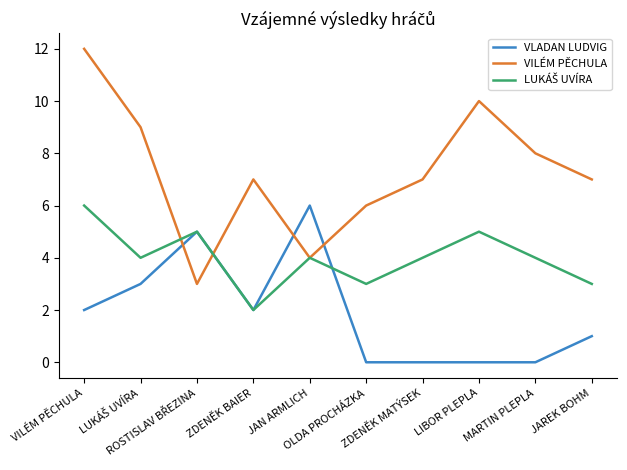

Is the value of VILÉM PĚCHULA at OLDA PROCHÁZKA greater than the value of VLADAN LUDVIG at ZDENĚK MATÝSEK?

Yes